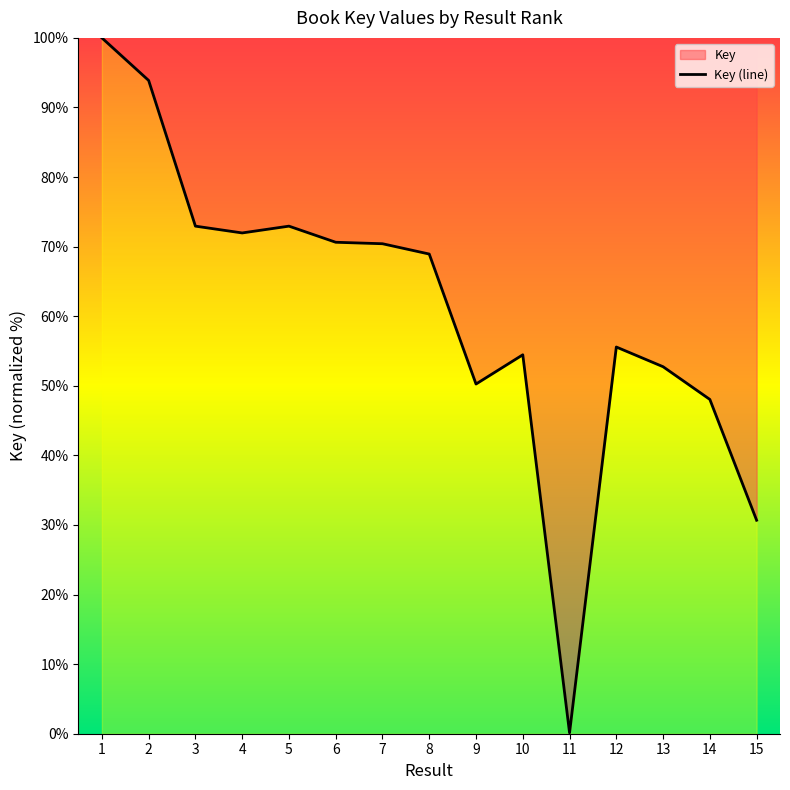

Rank the categories by value from lowest to highest.

11, 15, 14, 9, 13, 10, 12, 8, 7, 6, 4, 5, 3, 2, 1